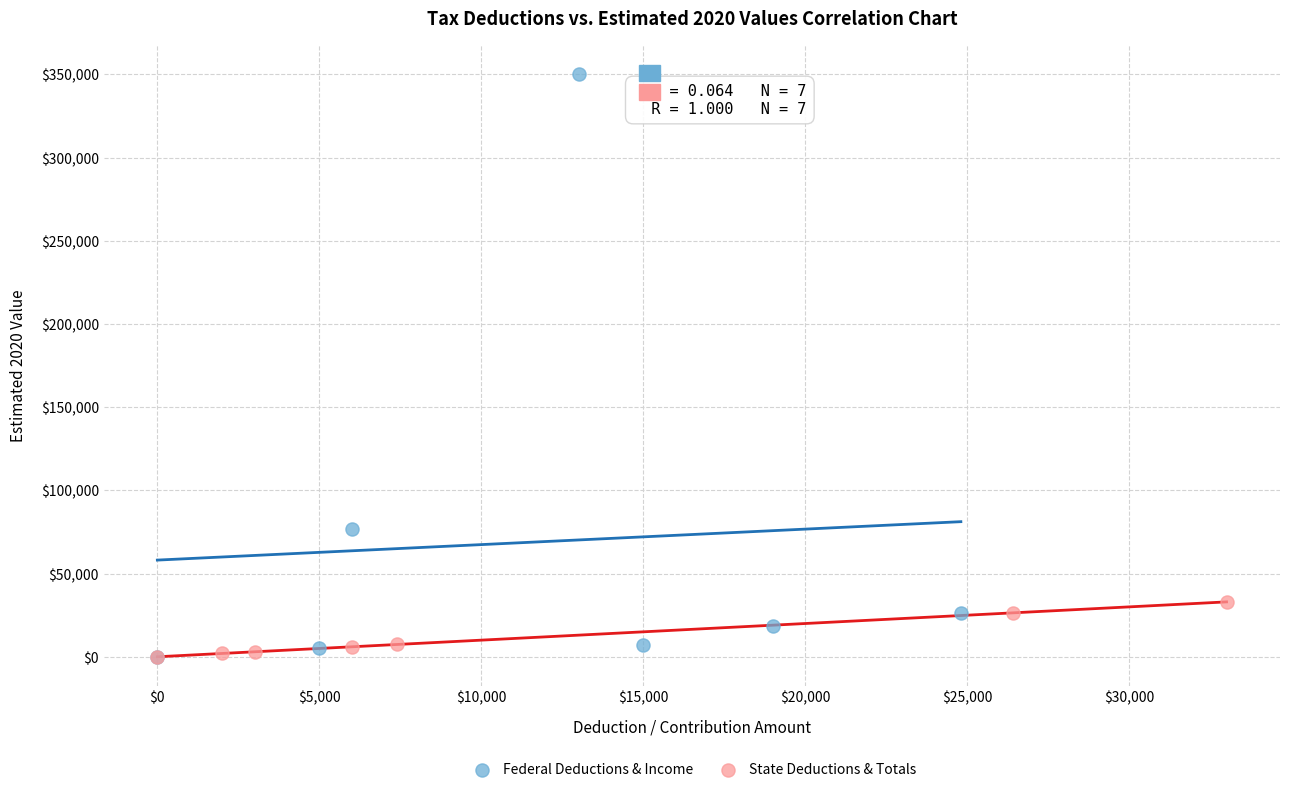

Which series has the largest Y range (max minus min)?

Federal Deductions & Income